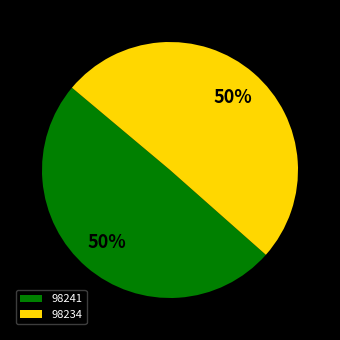

What is the smallest slice in the pie chart?

98241